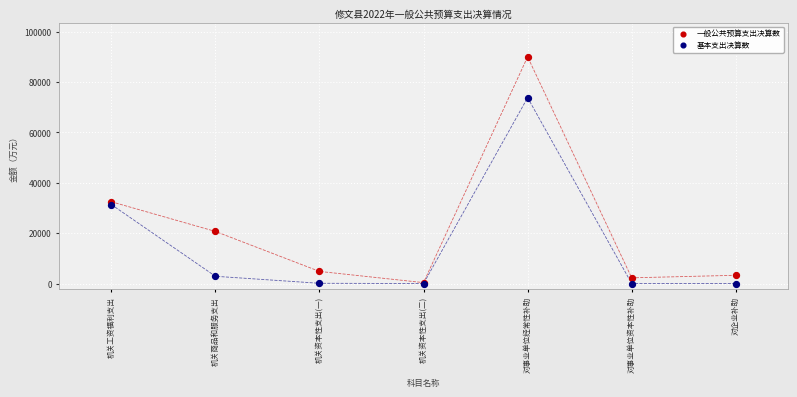

In the 基本支出决算数 series, what Y value is closest to 36872?

31334